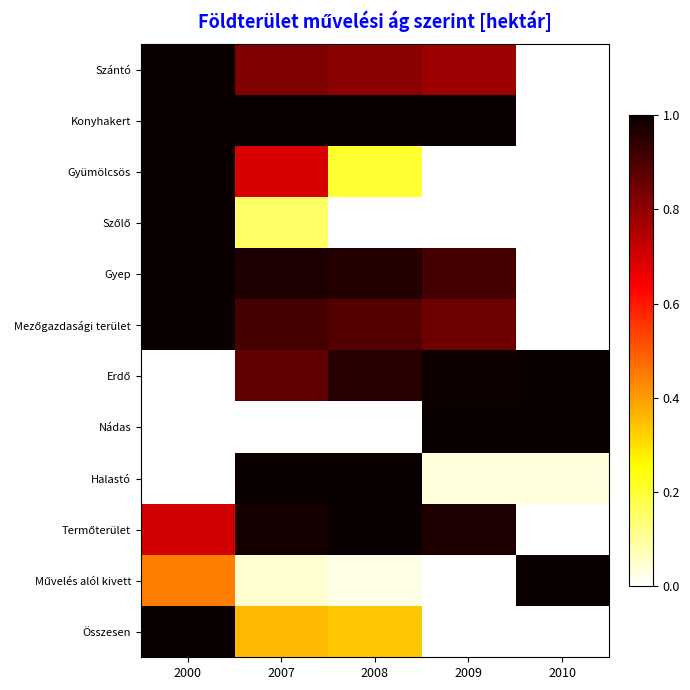

What is the spread (max minus min) of values at 2000?

1.0